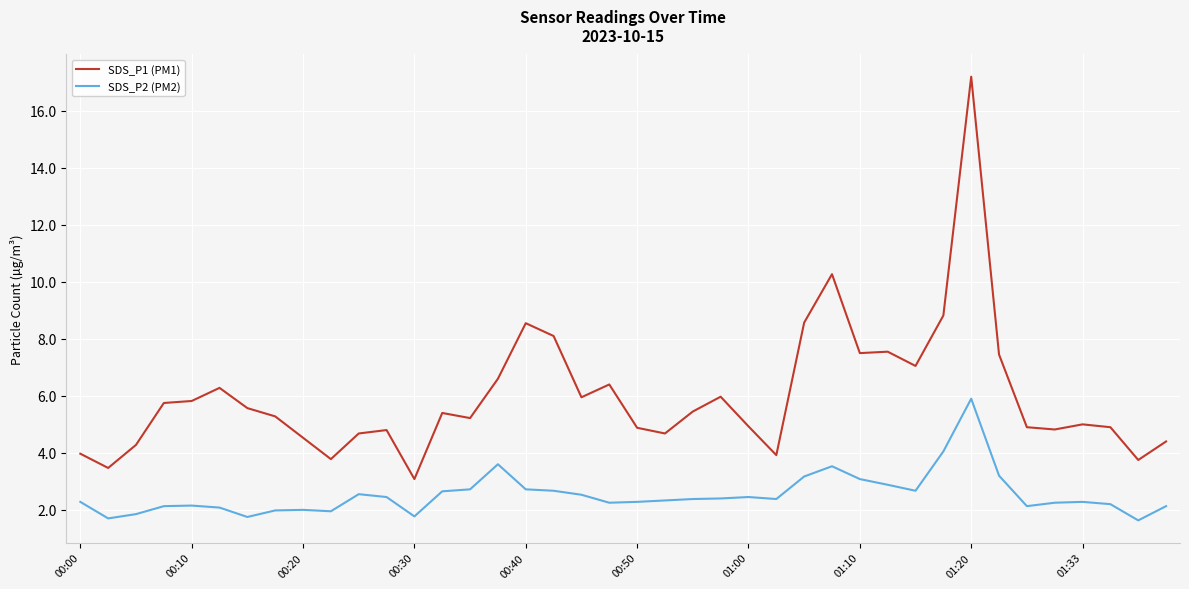

Which series has the largest range (max minus min)?

SDS_P1 (PM1)